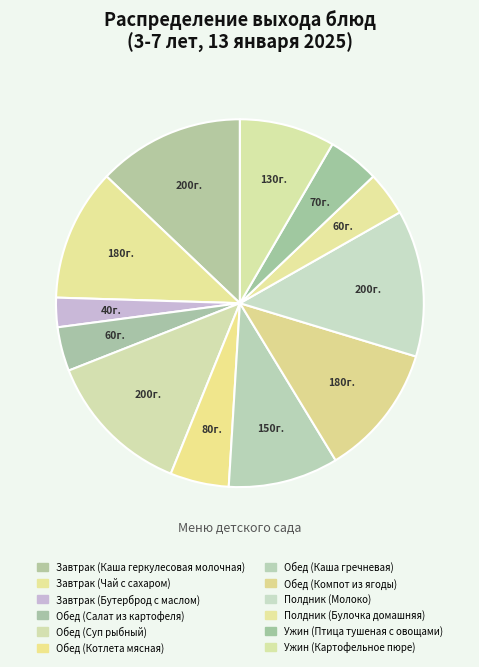

How many slices are in this pie chart?

12